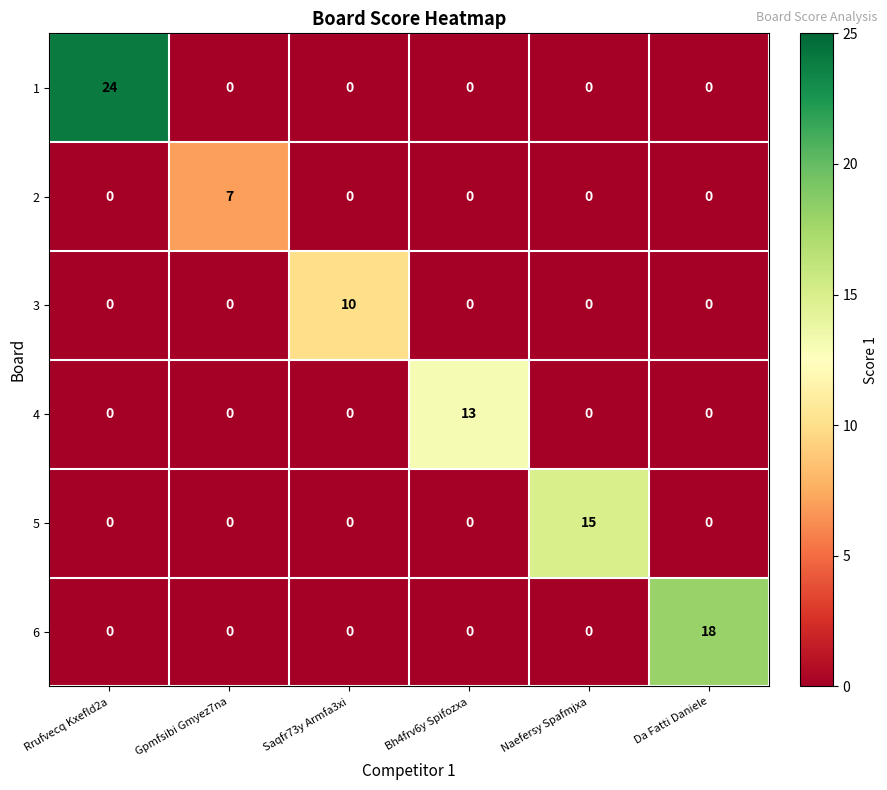

Is the value of 2 at Saqfr73y Armfa3xi greater than the value of 1 at Rrufvecq Kxefld2a?

No